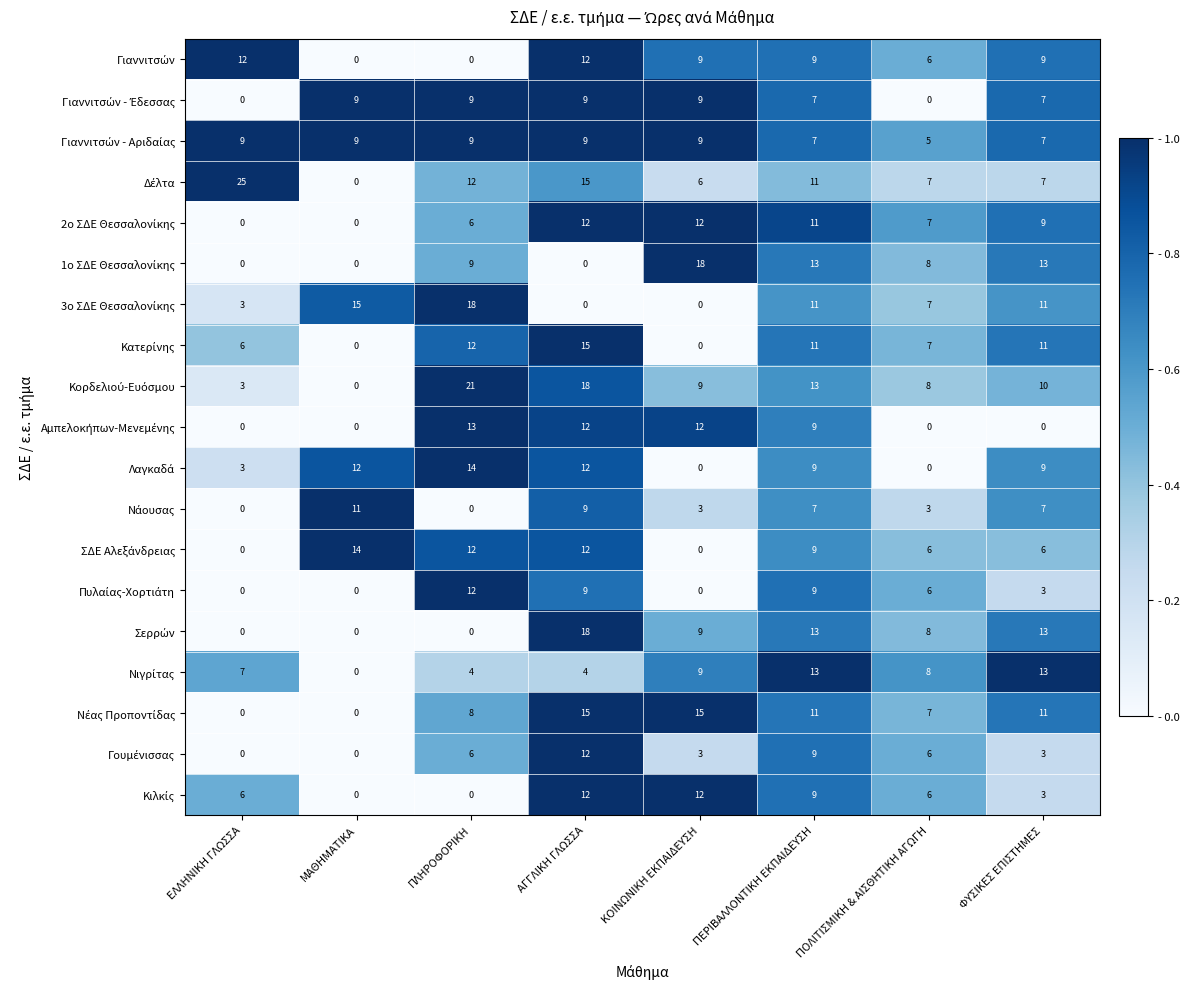

How many categories are shown in the chart?

8